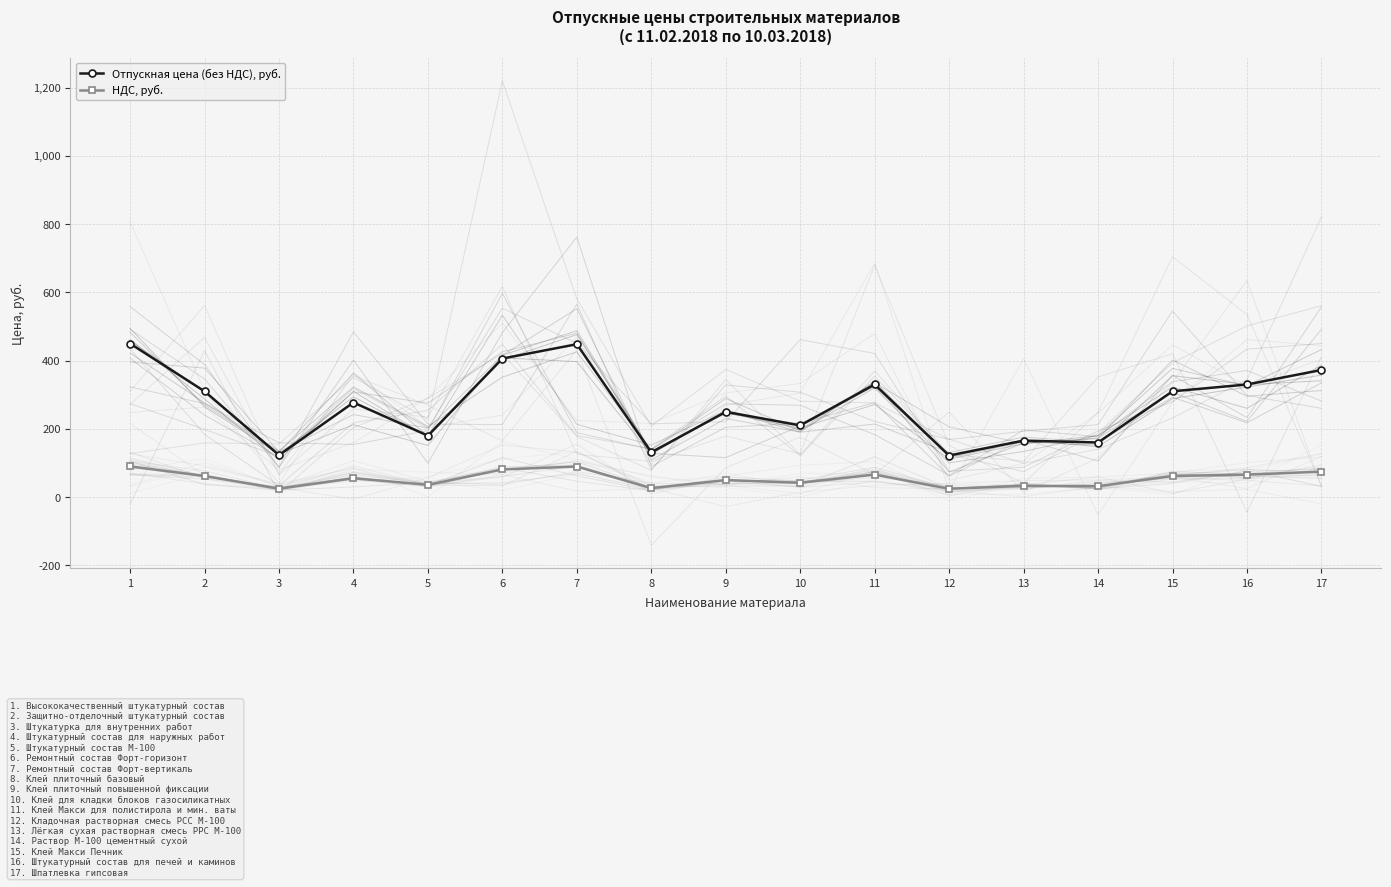

How many data points in НДС, руб. are less than 55?

8